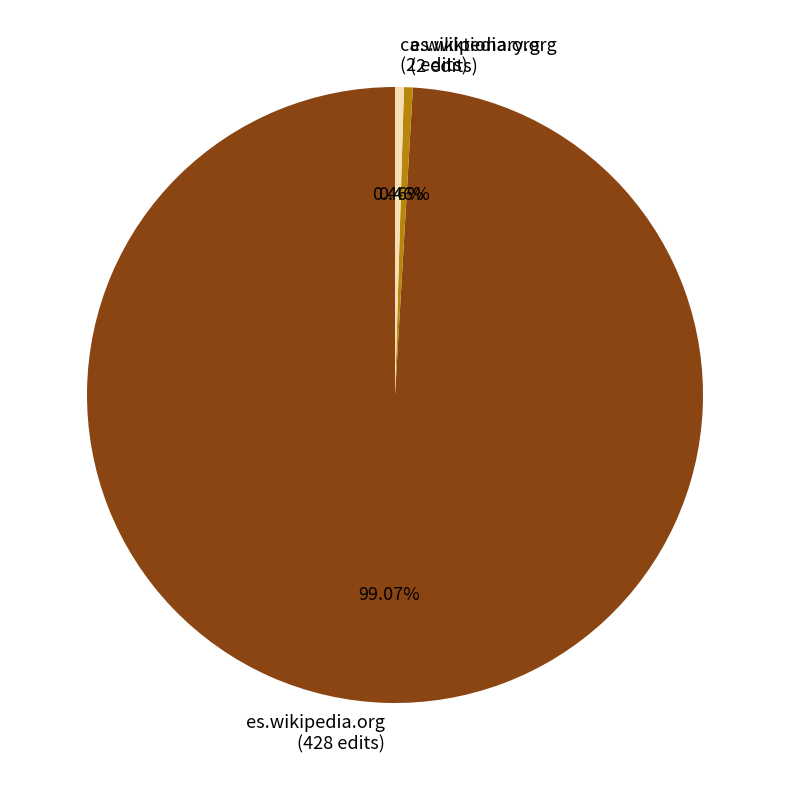

How many slices are in this pie chart?

3